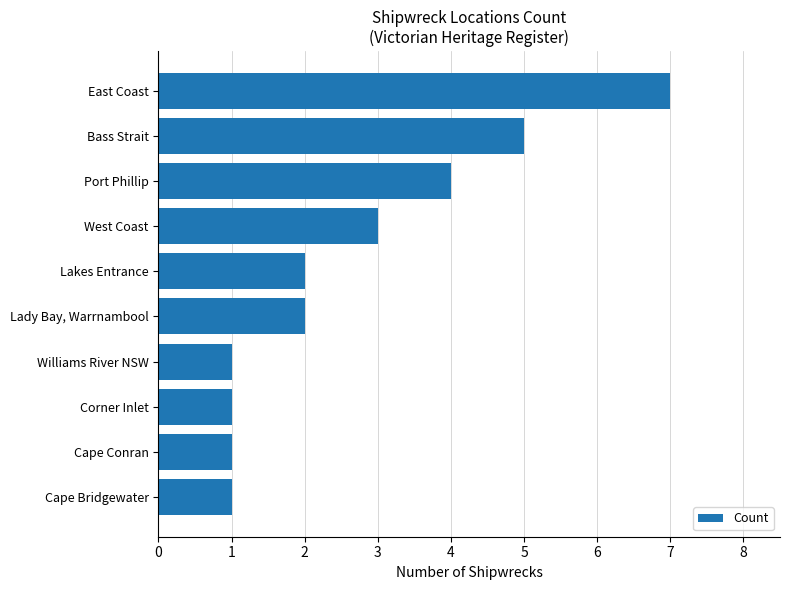

Reading top to bottom, extract all data points from this chart.

7	5	4	3	2	2	1	1	1	1